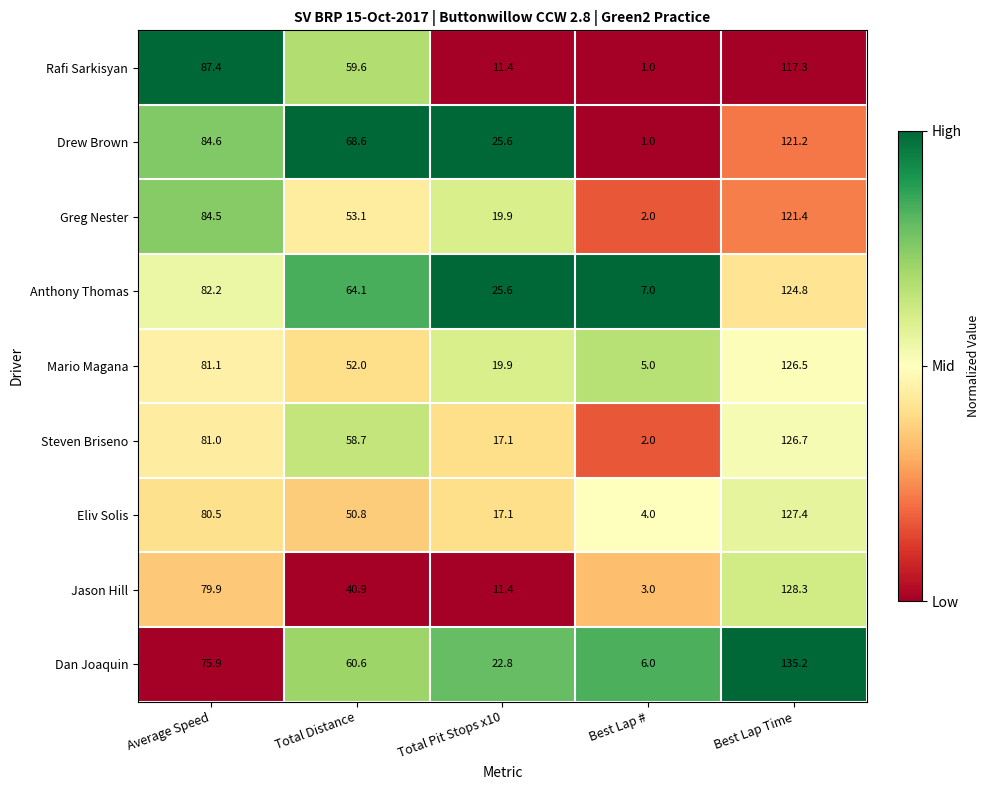

At which category does the chart reach its peak across all series?

Best Lap Time